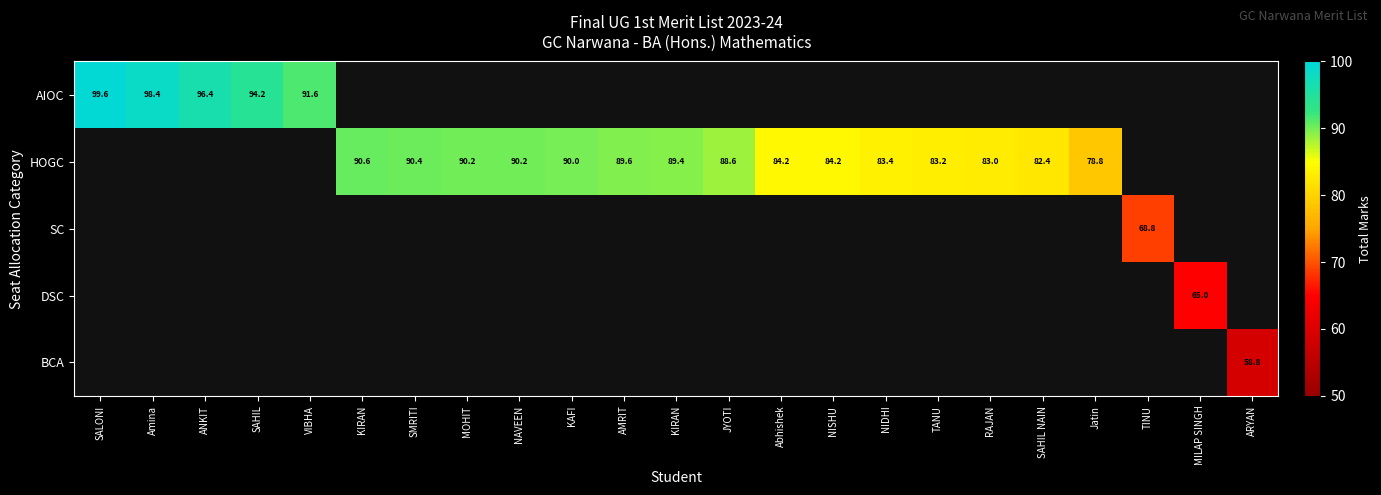

Which has a higher value, SMRITI or Amina?

Amina